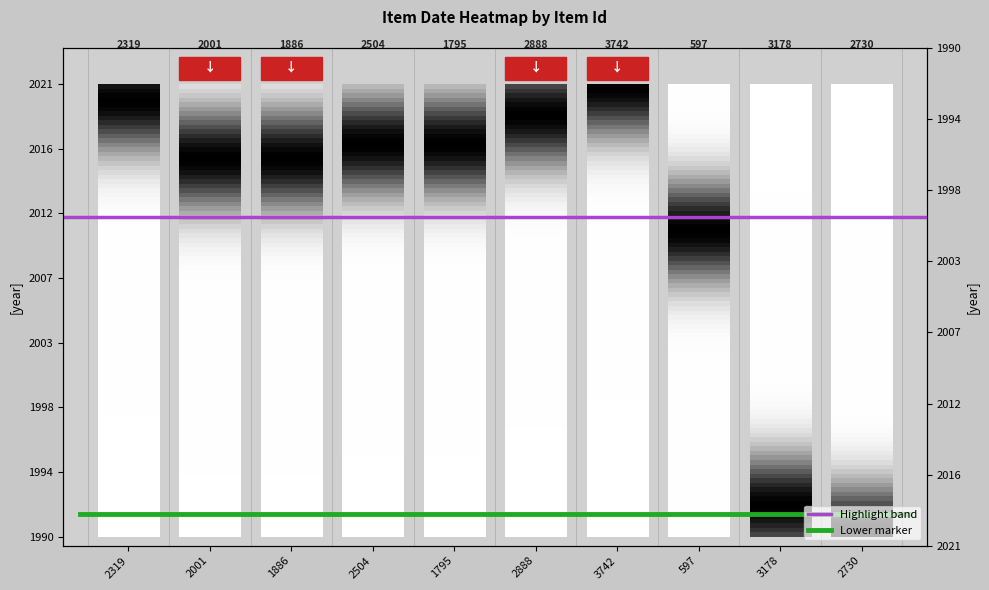

Is it true that Lower marker equals 154.4 at 2001?

False